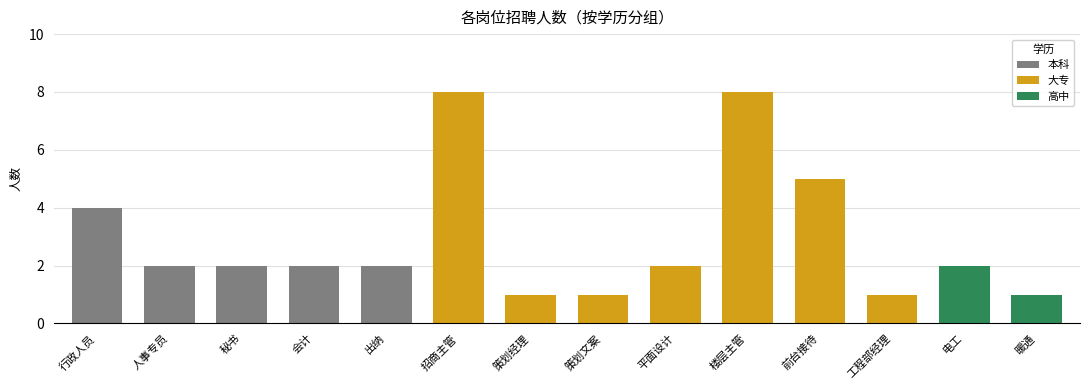

At which category does the chart reach its peak across all series?

招商主管